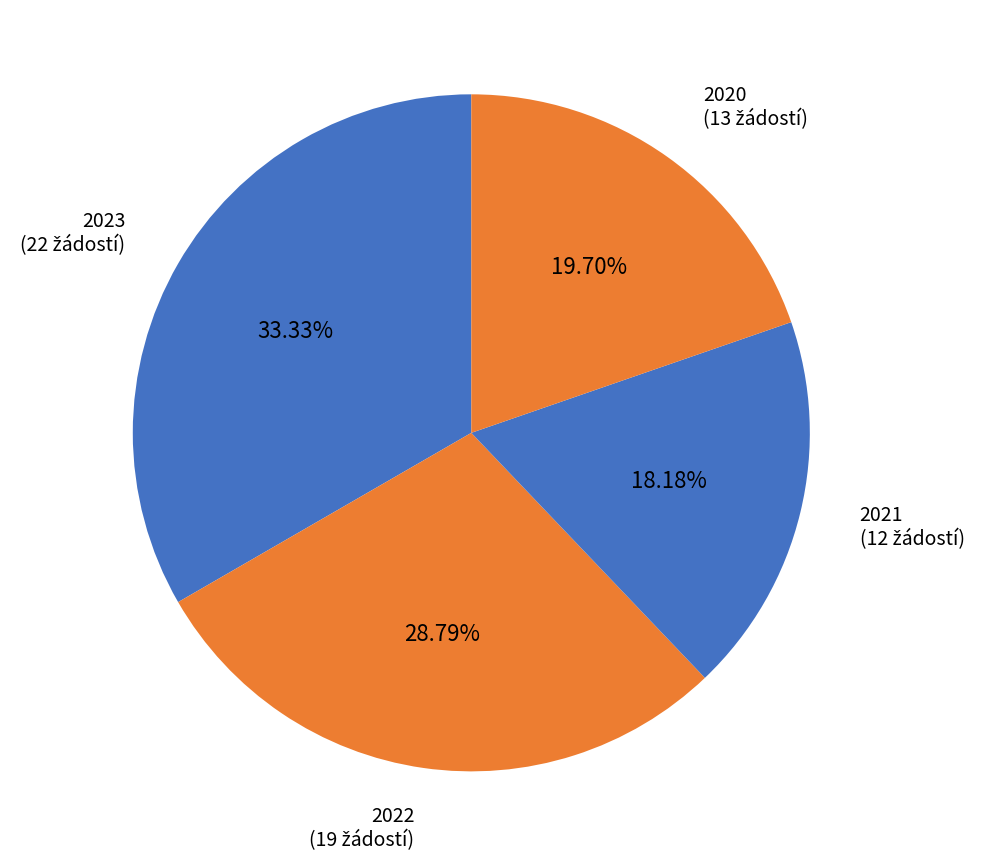

Is there any slice that represents more than half of the pie?

No